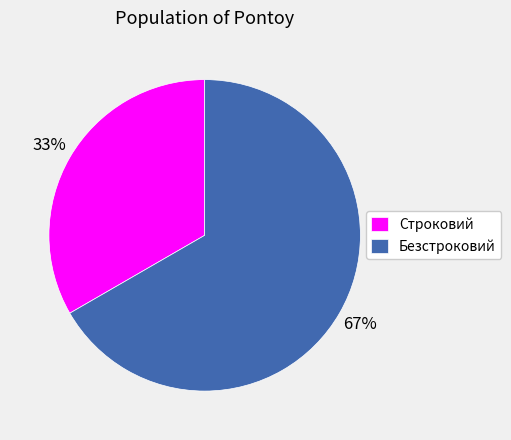

To the nearest percent, what is the average slice percentage?

50%